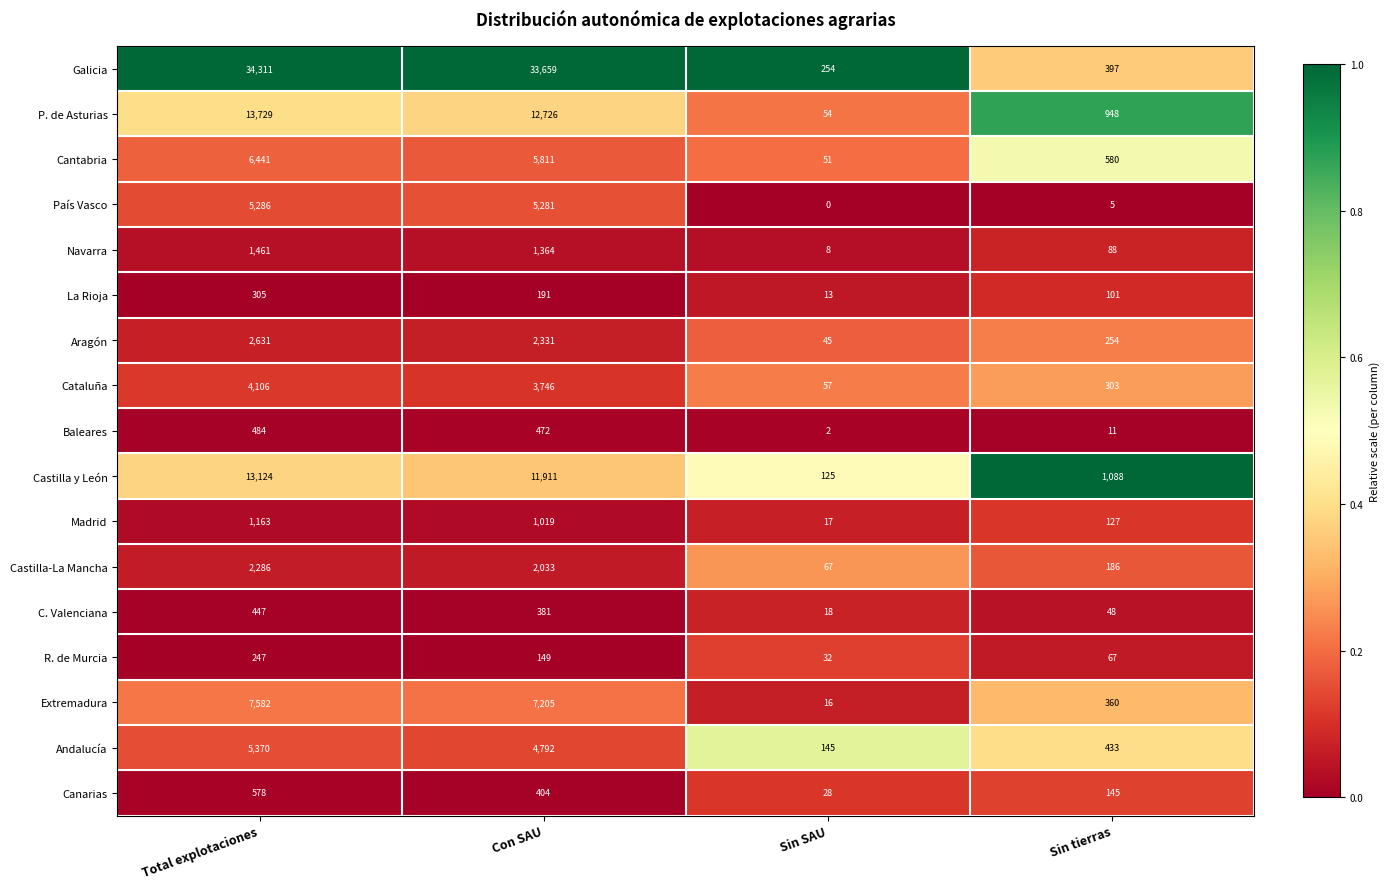

The value of Navarra at Total explotaciones is 1461. True or false?

True